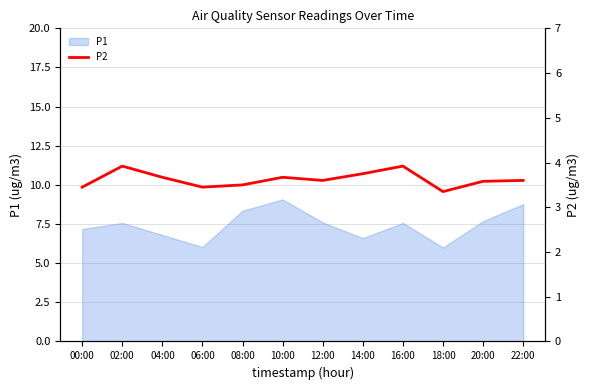

How many values are between 3 and 4?

12